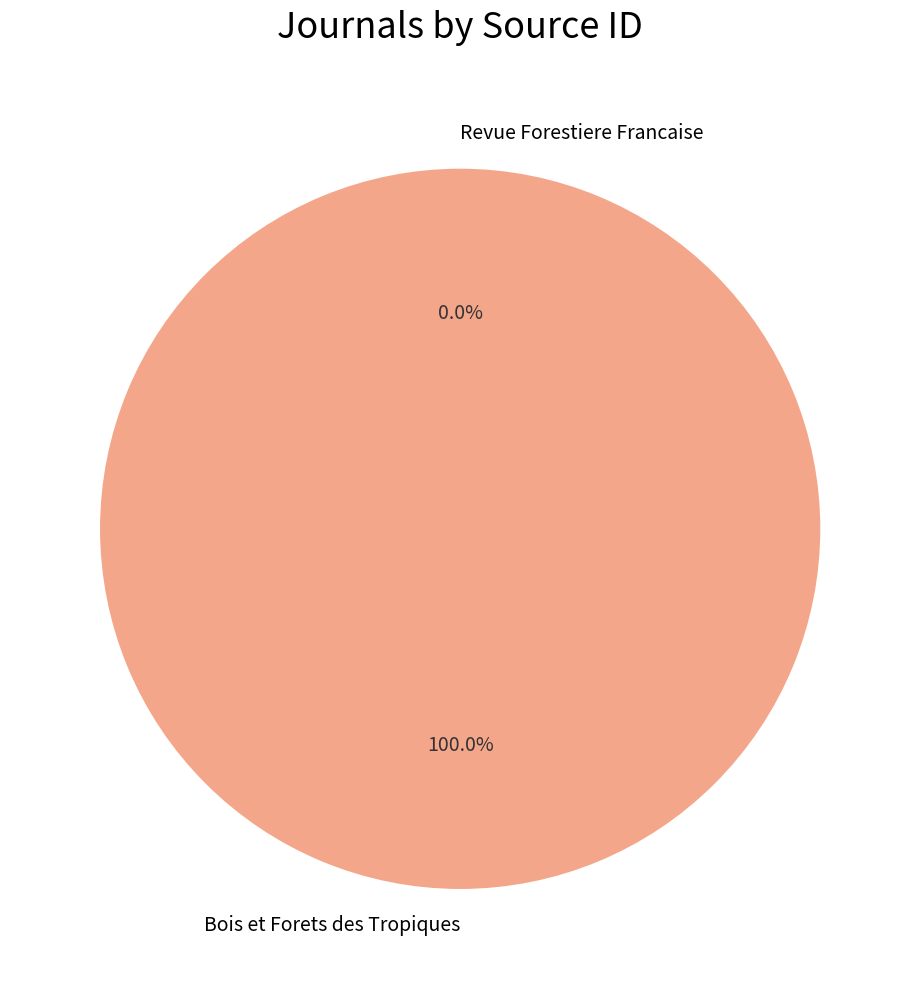

Does Bois et Forets des Tropiques account for over 50% of the chart?

Yes